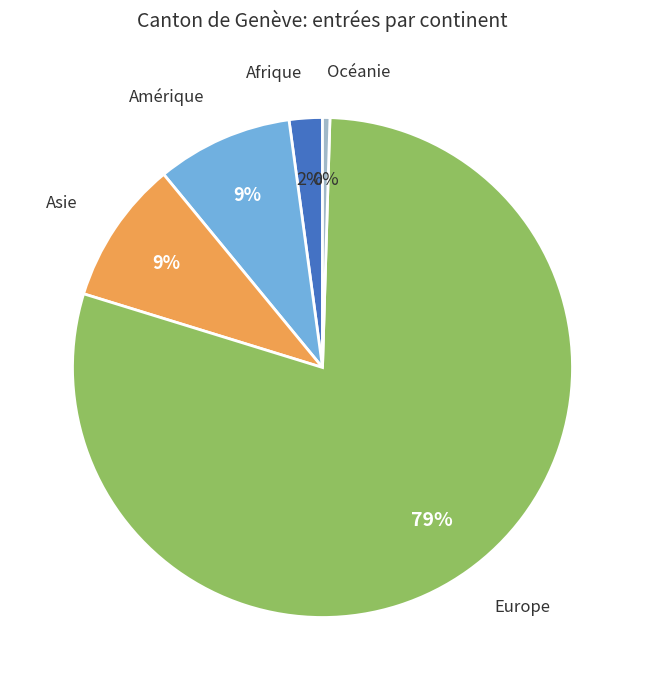

Does any single category account for the majority?

Yes